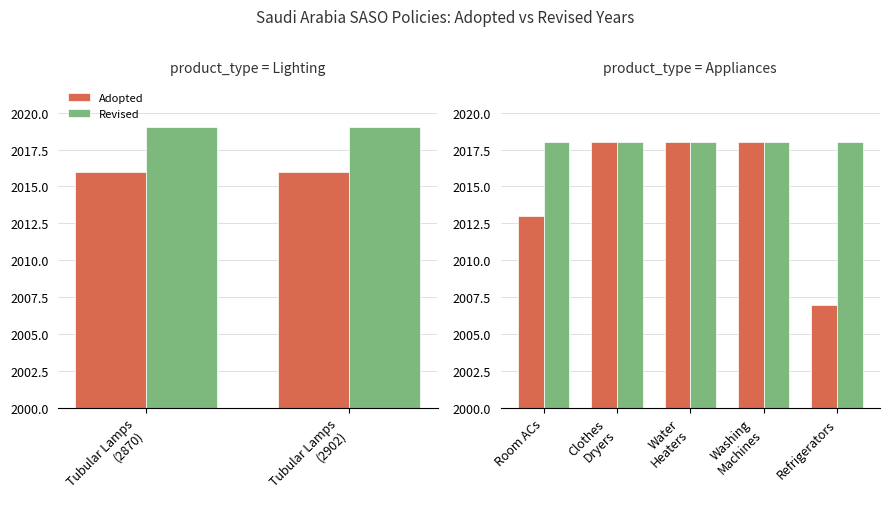

Between Clothes Dryers and Refrigerators, which series saw the biggest shift?

Adopted